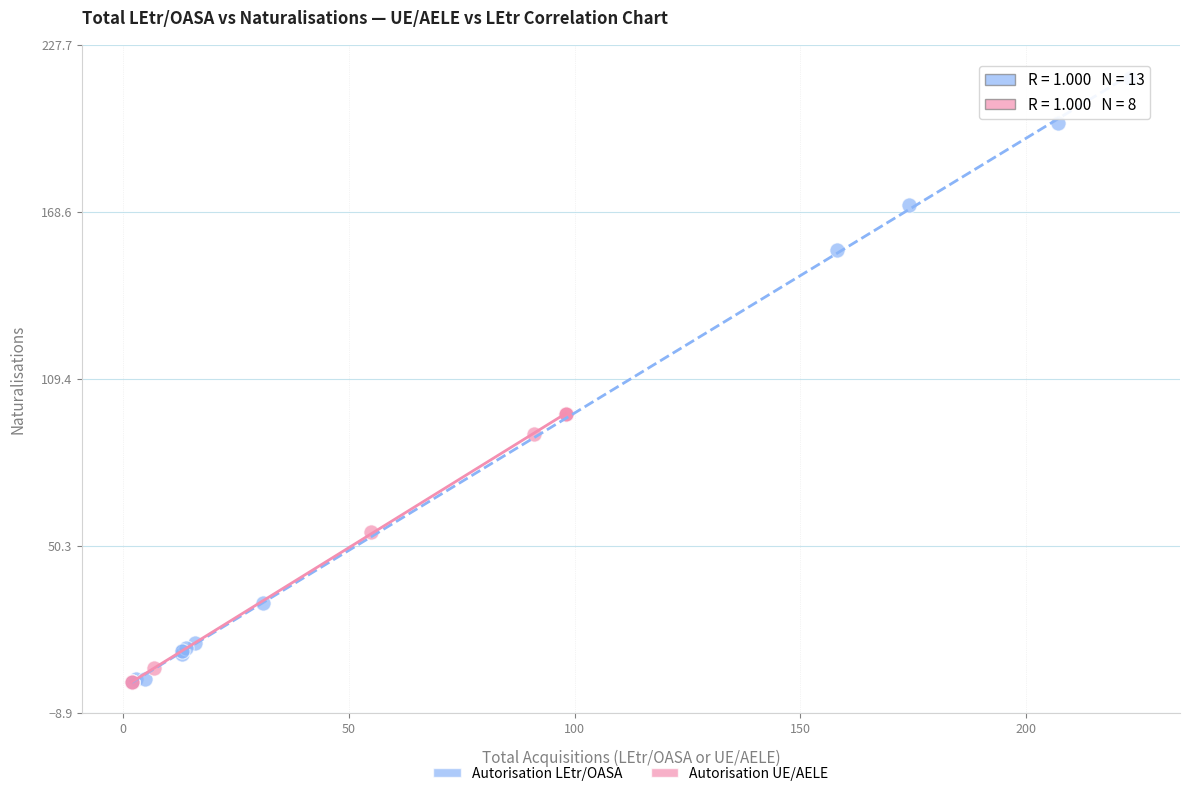

Which series has the widest spread of Y values?

Autorisation LEtr/OASA